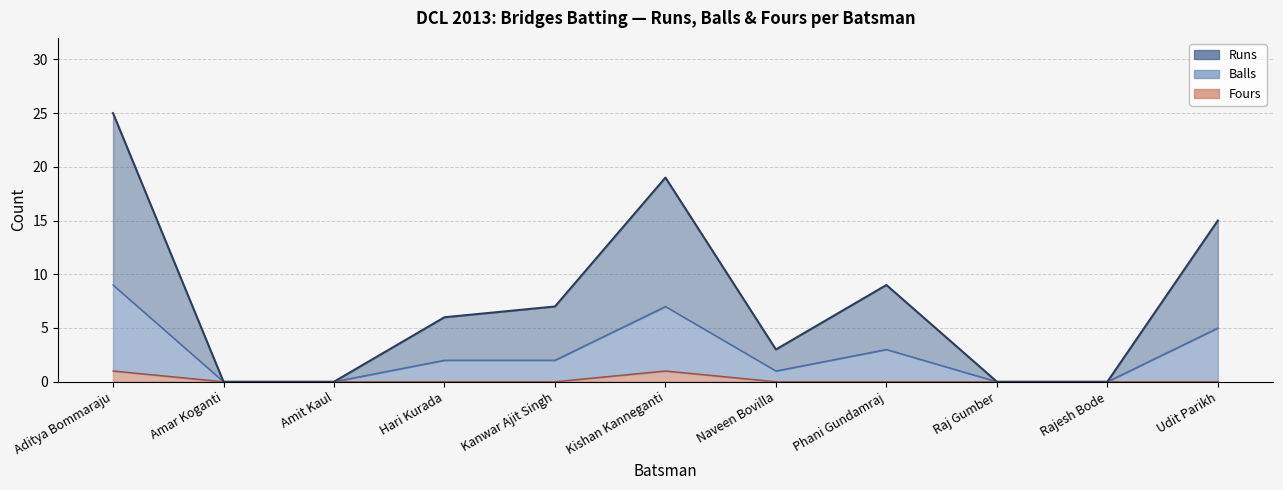

In Balls, how many points are higher than both neighbors (excluding endpoints)?

2